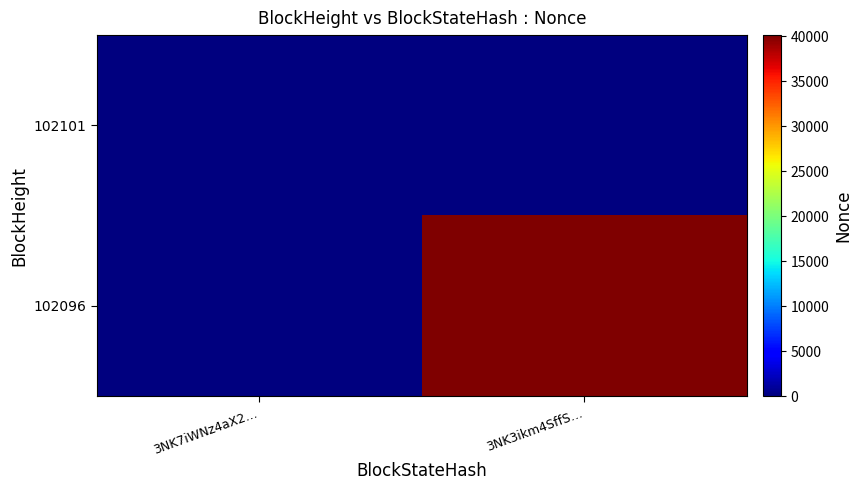

List the series in order of their overall mean, highest first.

102096, 102101